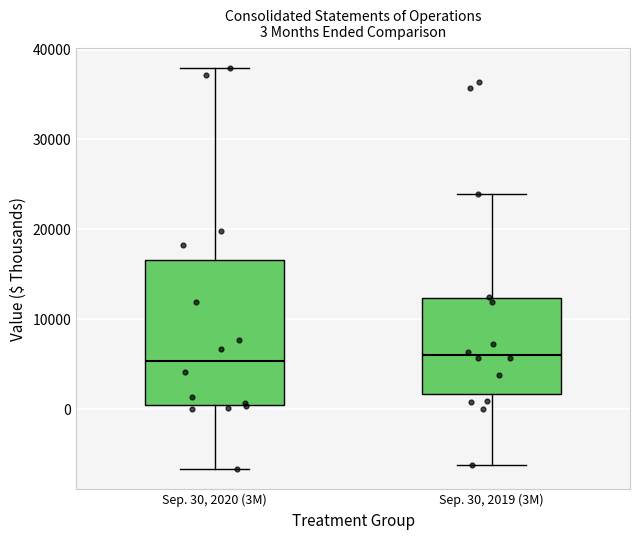

Comparing the boxes themselves (not the whiskers), which one is the tallest?

Sep. 30, 2020 (3M)